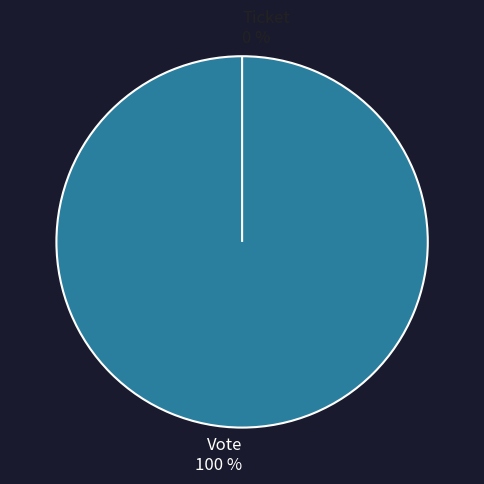

What percentage is the Vote slice, to the nearest percent?

100%